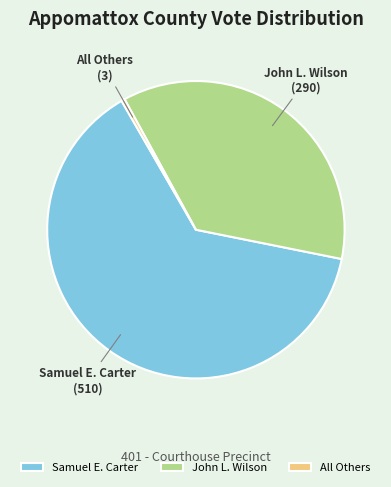

Is the sum of John L. Wilson and All Others greater than half?

No